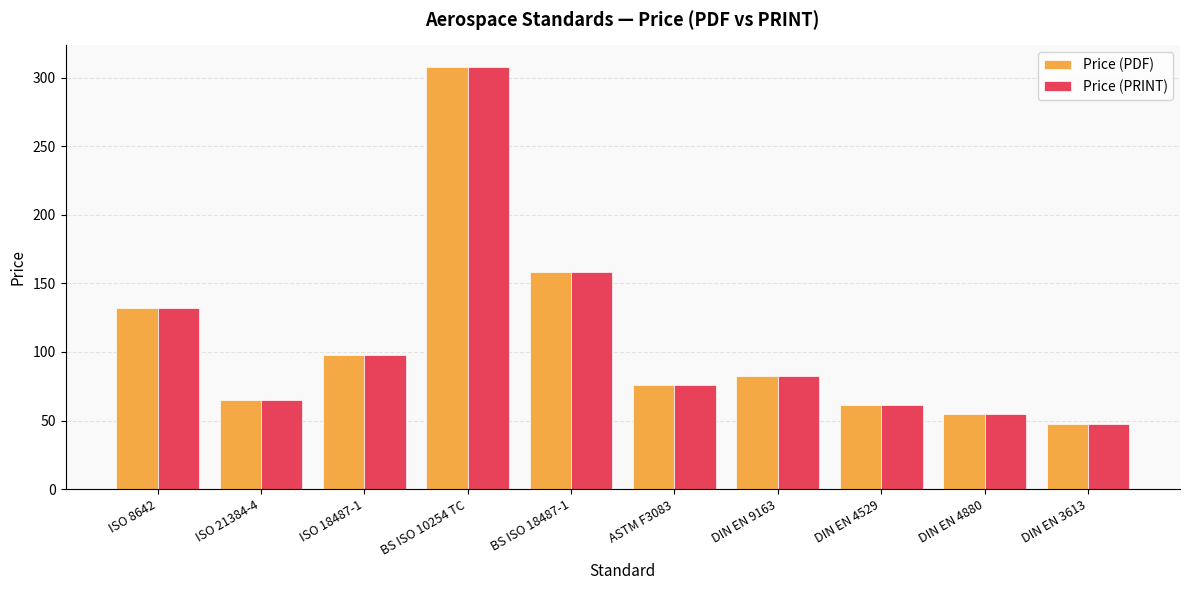

How many bars are there in total?

20